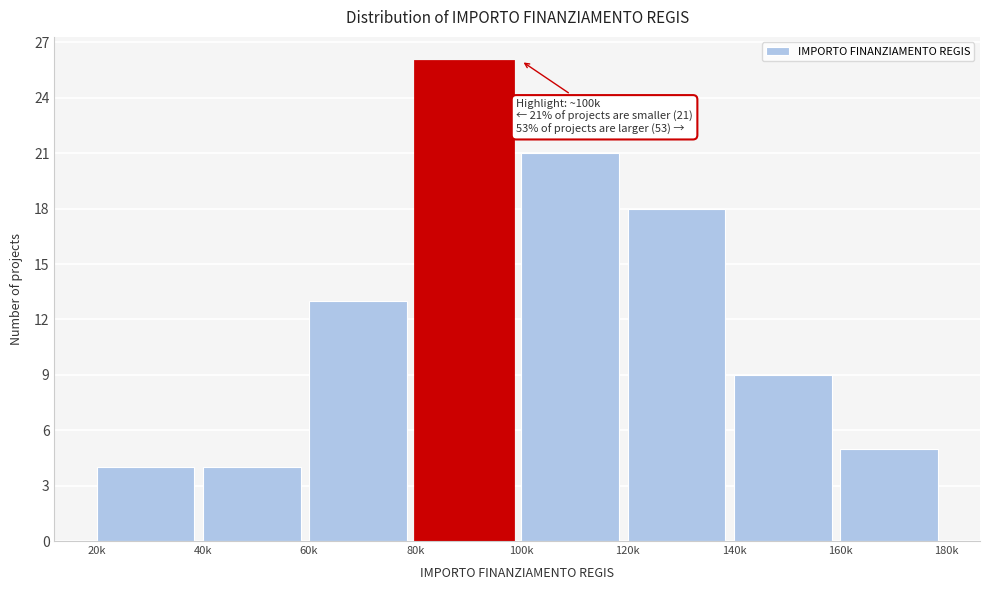

Reading right to left, transcribe all the data shown in this chart.

160k=5	140k=9	120k=18	100k=21	80k=26	60k=13	40k=4	20k=4